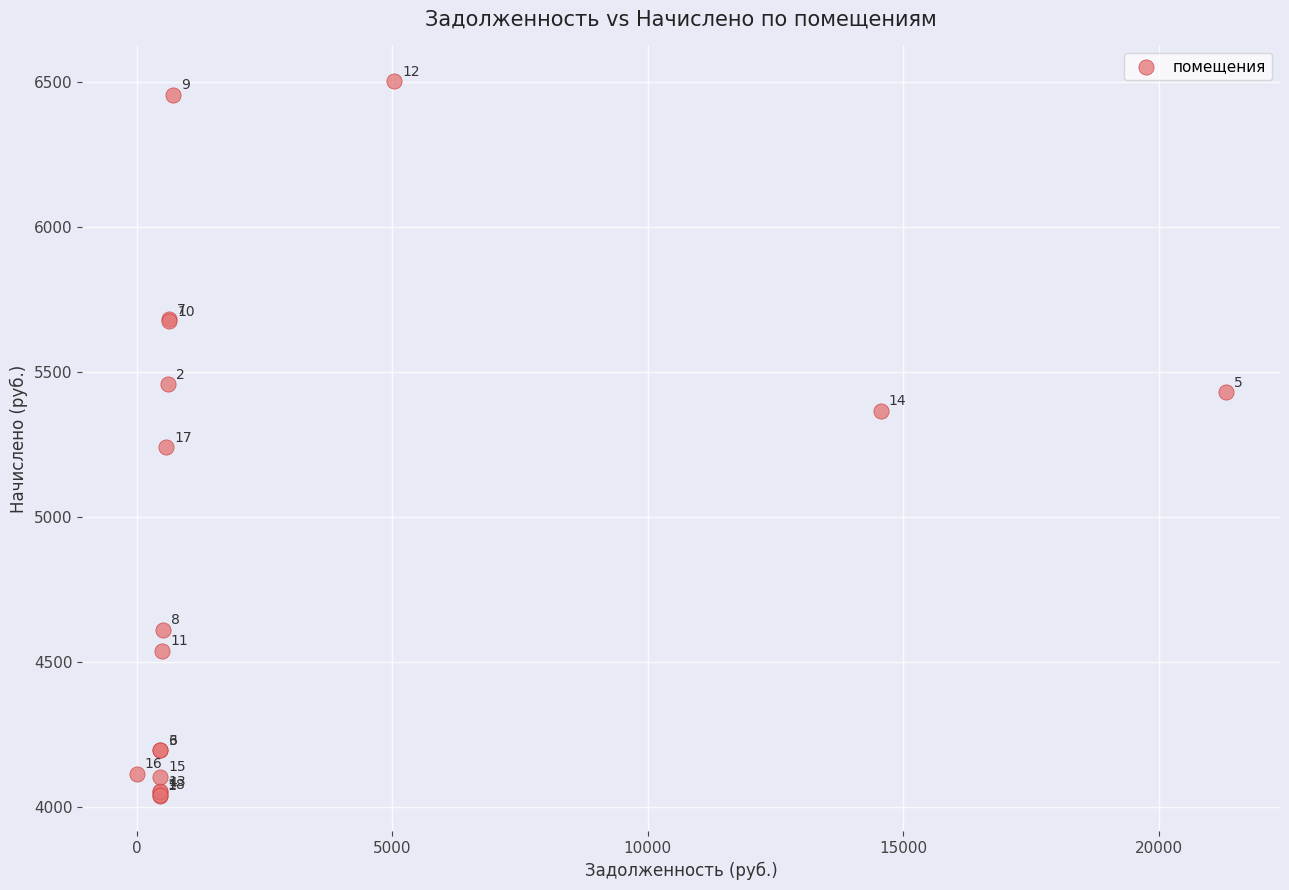

What Y value in the scatter plot is closest to 5271?

5241.0